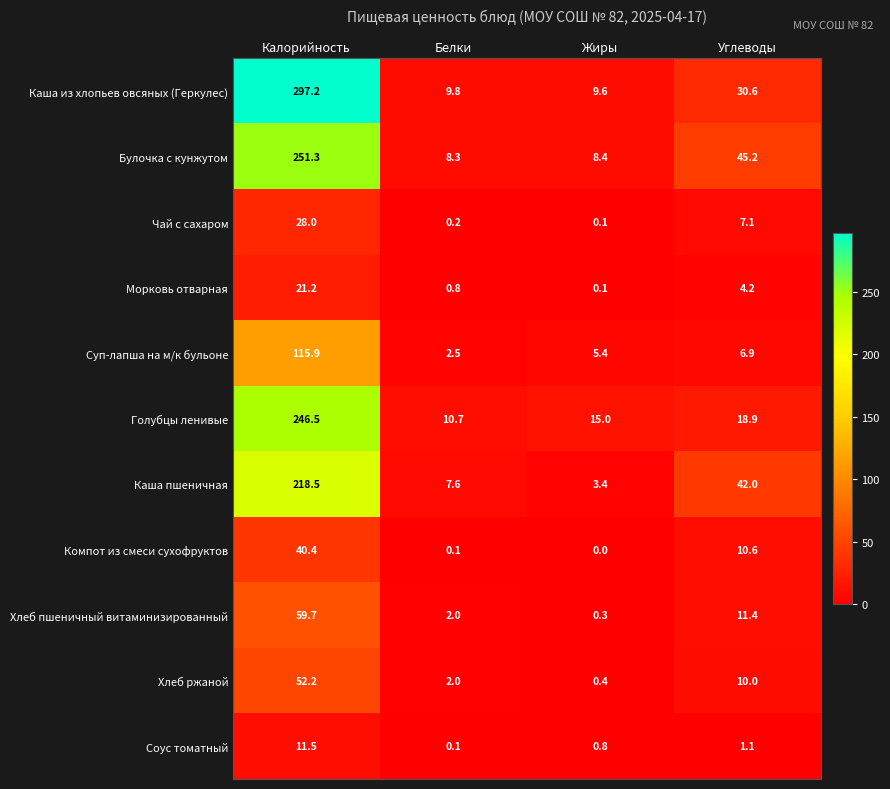

Where is Булочка с кунжутом nearest to the value 129?

Углеводы